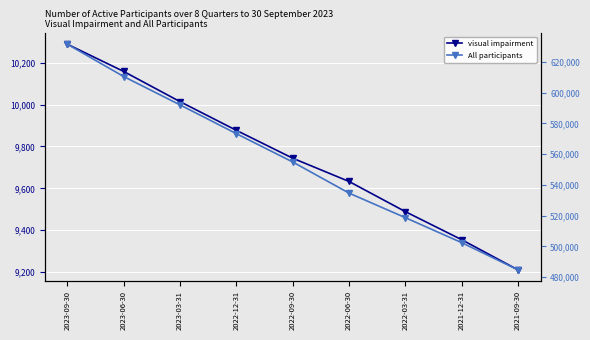

True or false: All participants has more than 0 interior local peaks.

False